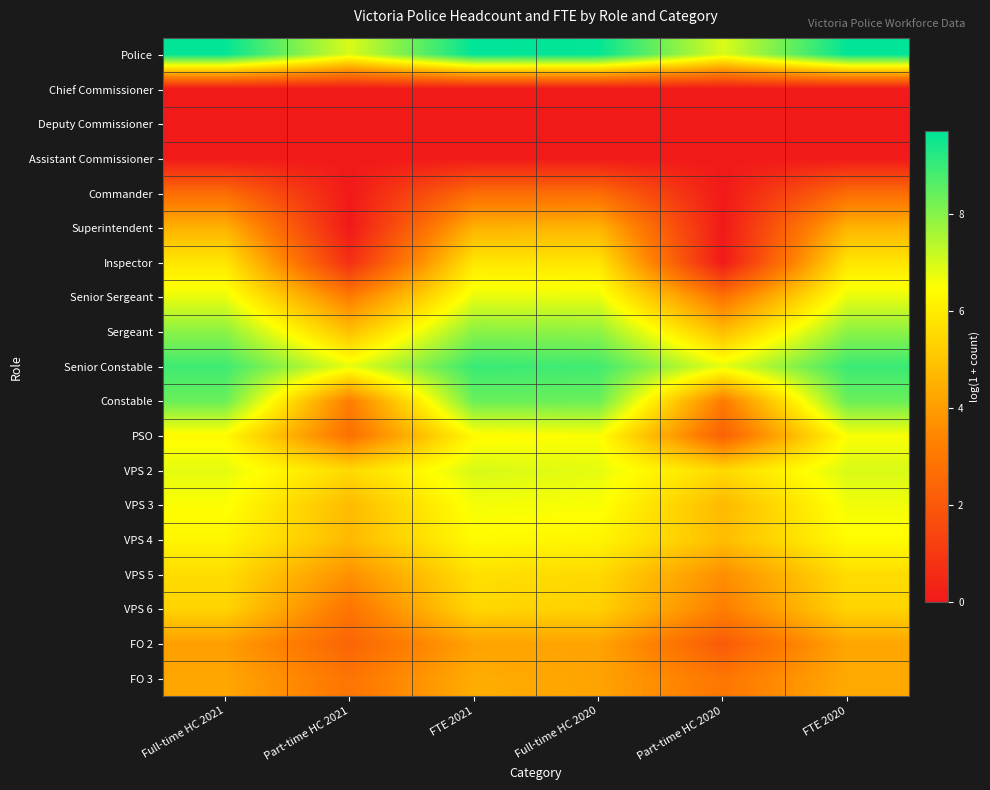

Reading left to right, what are all the values shown in this chart?

Police: Full-time HC 2021=9.7	Part-time HC 2021=6.9	FTE 2021=9.7	Full-time HC 2020=9.6	Part-time HC 2020=6.9	FTE 2020=9.7
Chief Commissioner: Full-time HC 2021=0.0	Part-time HC 2021=0.0	FTE 2021=0.0	Full-time HC 2020=0.0	Part-time HC 2020=0.0	FTE 2020=0.0
Deputy Commissioner: Full-time HC 2021=0.0	Part-time HC 2021=0.0	FTE 2021=0.0	Full-time HC 2020=0.0	Part-time HC 2020=0.0	FTE 2020=0.0
Assistant Commissioner: Full-time HC 2021=0.0	Part-time HC 2021=0.0	FTE 2021=0.0	Full-time HC 2020=0.0	Part-time HC 2020=0.0	FTE 2020=0.0
Commander: Full-time HC 2021=2.6	Part-time HC 2021=0.0	FTE 2021=2.6	Full-time HC 2020=2.6	Part-time HC 2020=0.0	FTE 2020=2.6
Superintendent: Full-time HC 2021=4.5	Part-time HC 2021=0.0	FTE 2021=4.5	Full-time HC 2020=4.6	Part-time HC 2020=0.0	FTE 2020=4.6
Inspector: Full-time HC 2021=5.9	Part-time HC 2021=0.7	FTE 2021=5.9	Full-time HC 2020=5.8	Part-time HC 2020=0.0	FTE 2020=5.8
Senior Sergeant: Full-time HC 2021=6.7	Part-time HC 2021=3.1	FTE 2021=6.8	Full-time HC 2020=6.7	Part-time HC 2020=2.8	FTE 2020=6.8
Sergeant: Full-time HC 2021=7.9	Part-time HC 2021=4.9	FTE 2021=8.0	Full-time HC 2020=7.9	Part-time HC 2020=4.8	FTE 2020=7.9
Senior Constable: Full-time HC 2021=8.9	Part-time HC 2021=6.7	FTE 2021=9.0	Full-time HC 2020=8.9	Part-time HC 2020=6.8	FTE 2020=8.9
Constable: Full-time HC 2021=8.4	Part-time HC 2021=3.1	FTE 2021=8.4	Full-time HC 2020=8.3	Part-time HC 2020=3.1	FTE 2020=8.3
PSO: Full-time HC 2021=6.3	Part-time HC 2021=2.8	FTE 2021=6.4	Full-time HC 2020=6.5	Part-time HC 2020=2.3	FTE 2020=6.5
VPS 2: Full-time HC 2021=6.8	Part-time HC 2021=5.5	FTE 2021=7.0	Full-time HC 2020=6.8	Part-time HC 2020=5.5	FTE 2020=6.9
VPS 3: Full-time HC 2021=6.5	Part-time HC 2021=4.7	FTE 2021=6.6	Full-time HC 2020=6.5	Part-time HC 2020=4.7	FTE 2020=6.6
VPS 4: Full-time HC 2021=6.2	Part-time HC 2021=4.7	FTE 2021=6.4	Full-time HC 2020=6.2	Part-time HC 2020=4.8	FTE 2020=6.4
VPS 5: Full-time HC 2021=5.6	Part-time HC 2021=3.7	FTE 2021=5.7	Full-time HC 2020=5.5	Part-time HC 2020=3.6	FTE 2020=5.6
VPS 6: Full-time HC 2021=5.4	Part-time HC 2021=2.9	FTE 2021=5.4	Full-time HC 2020=5.3	Part-time HC 2020=3.2	FTE 2020=5.4
FO 2: Full-time HC 2021=4.0	Part-time HC 2021=2.4	FTE 2021=4.1	Full-time HC 2020=4.2	Part-time HC 2020=2.1	FTE 2020=4.2
FO 3: Full-time HC 2021=4.2	Part-time HC 2021=2.9	FTE 2021=4.4	Full-time HC 2020=4.1	Part-time HC 2020=2.9	FTE 2020=4.3